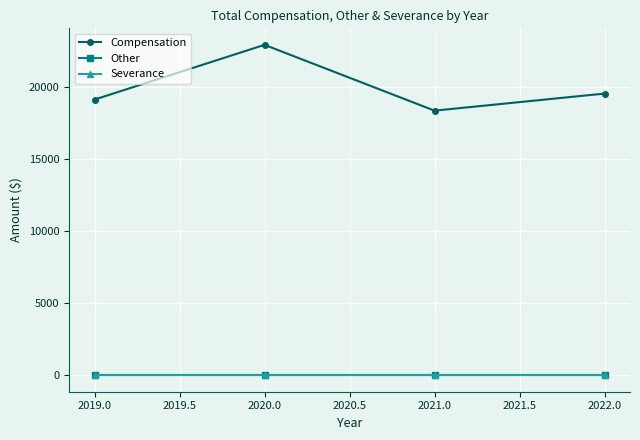

Is this an area chart (filled region under the line)?

No